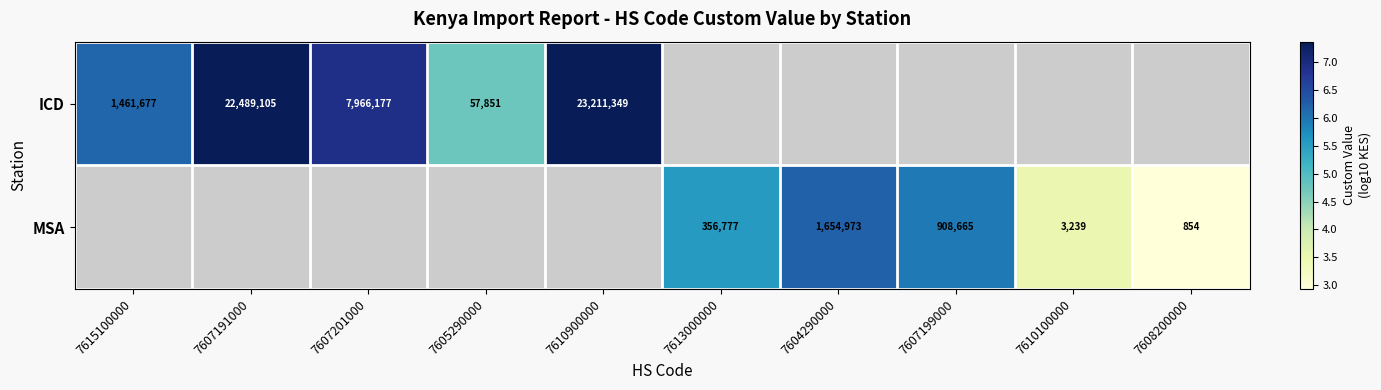

Is the value of ICD at 7615100000 greater than the value of MSA at 7604290000?

No